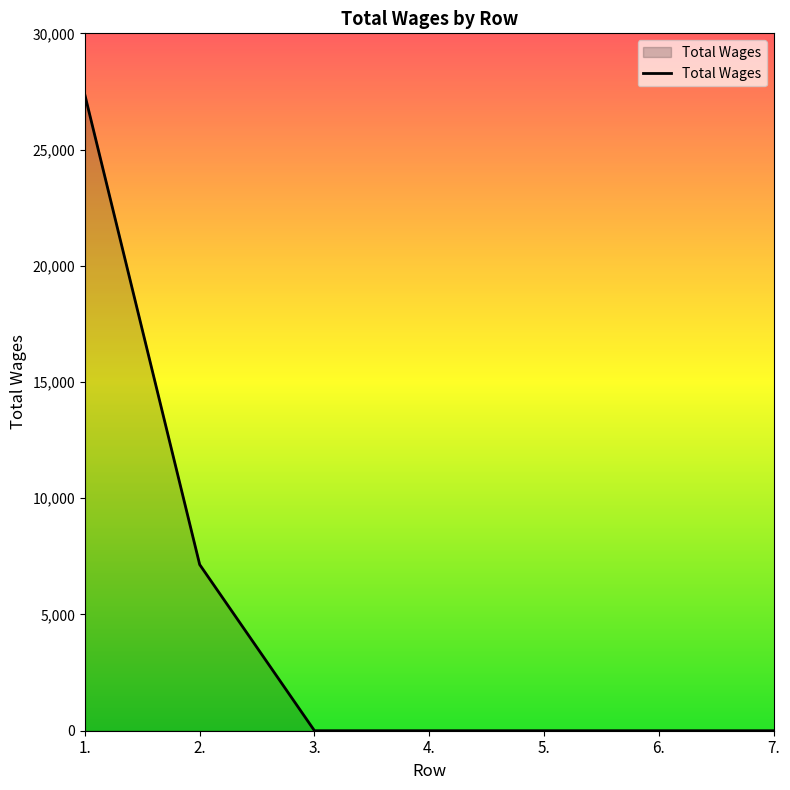

What is the approximate value at 2., to the nearest 10?

7150